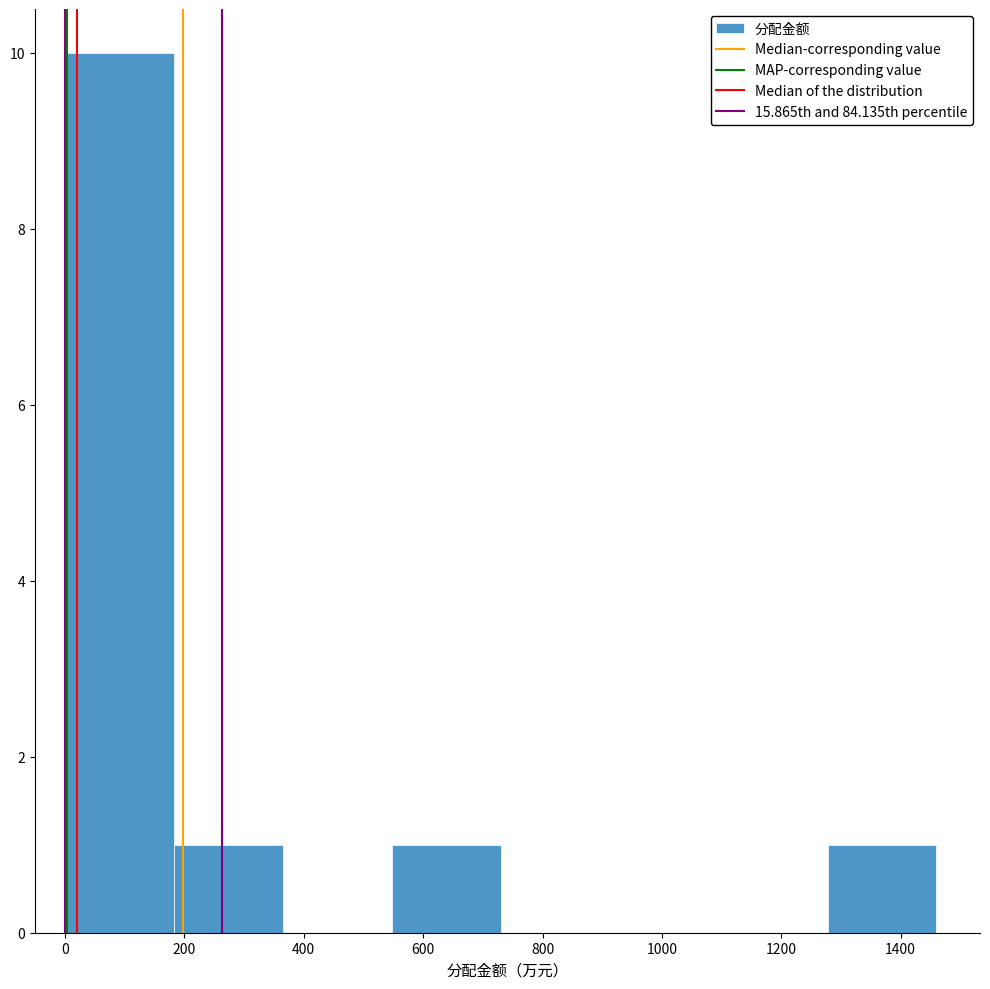

Reading left to right, transcribe this chart: for each bar, give the range it covers on the x-axis and its height. Neither the bar edges nor the heights are printed on the chart, so give them approximately, as read against the axes.

0 to 180: 10
180 to 360: 1
360 to 540: 0
540 to 740: 1
740 to 920: 0
920 to 1100: 0
1100 to 1280: 0
1280 to 1460: 1